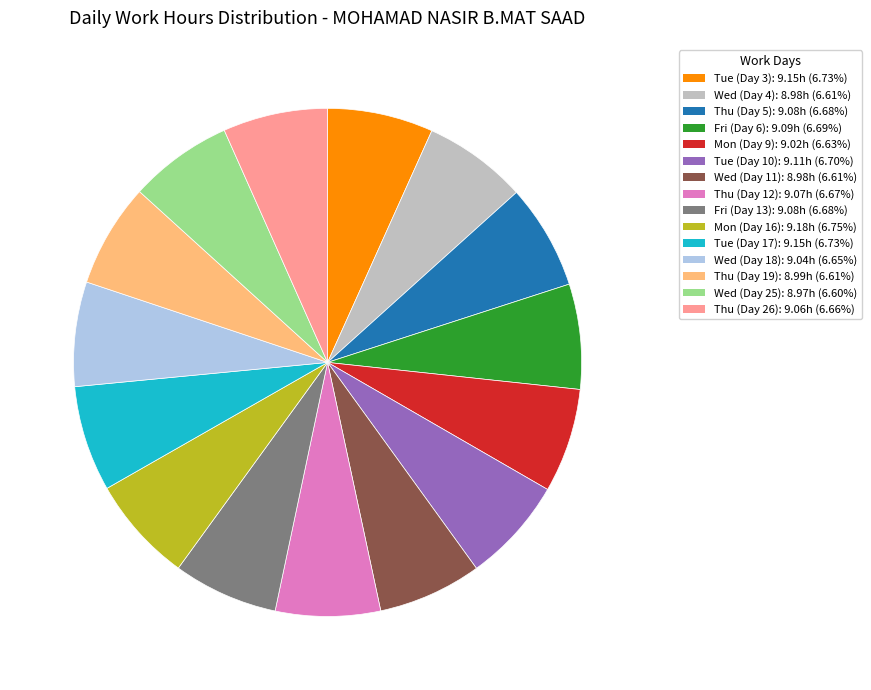

What is the ratio of the value at Thu (Day 5): 9.08h (6.68%) to the value at Fri (Day 6): 9.09h (6.69%)?

1.0